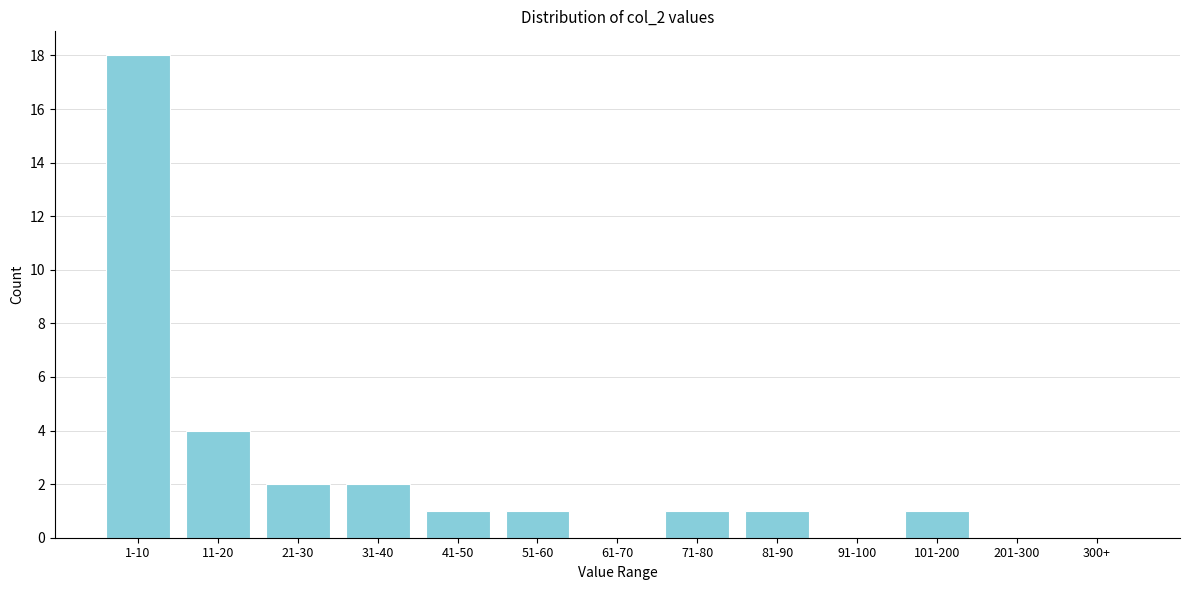

Reading left to right, extract all data points from this chart.

1-10=18	11-20=4	21-30=2	31-40=2	41-50=1	51-60=1	61-70=0	71-80=1	81-90=1	91-100=0	101-200=1	201-300=0	300+=0